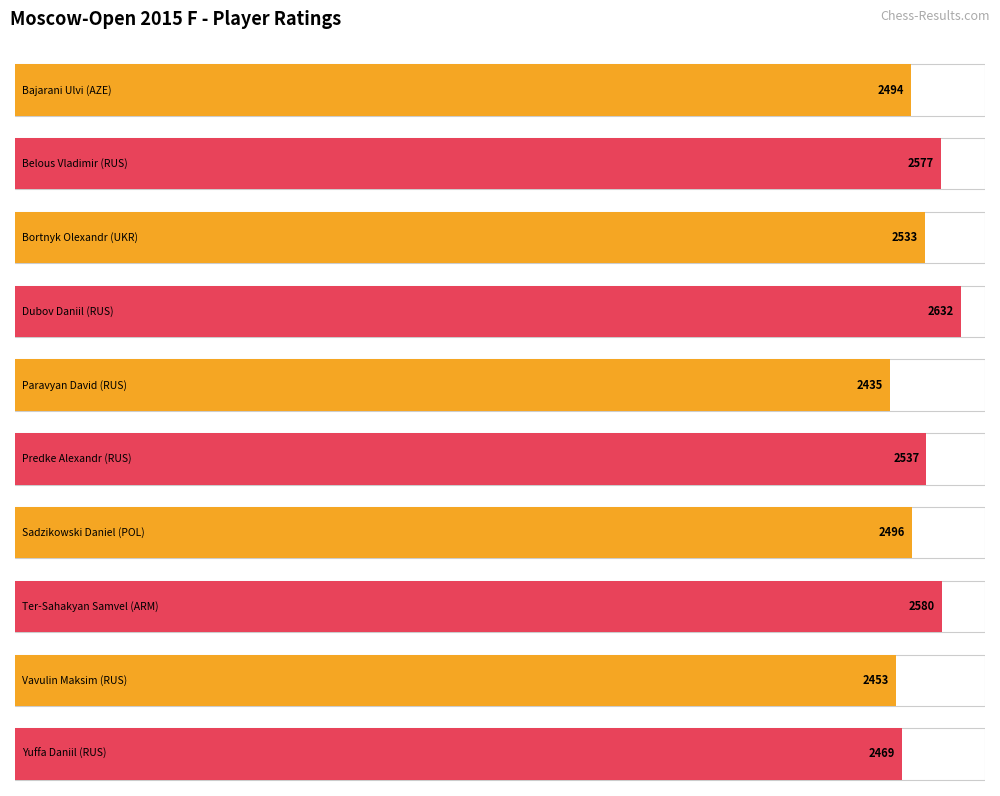

Which label corresponds to the largest value in the chart?

Dubov Daniil (RUS)